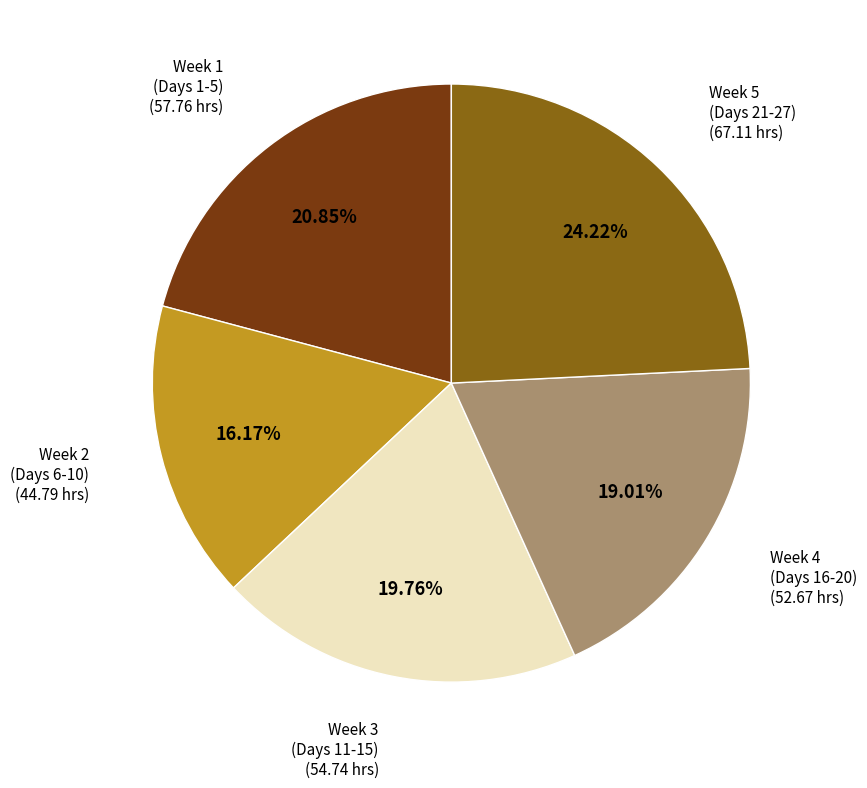

How many slices are in this pie chart?

5